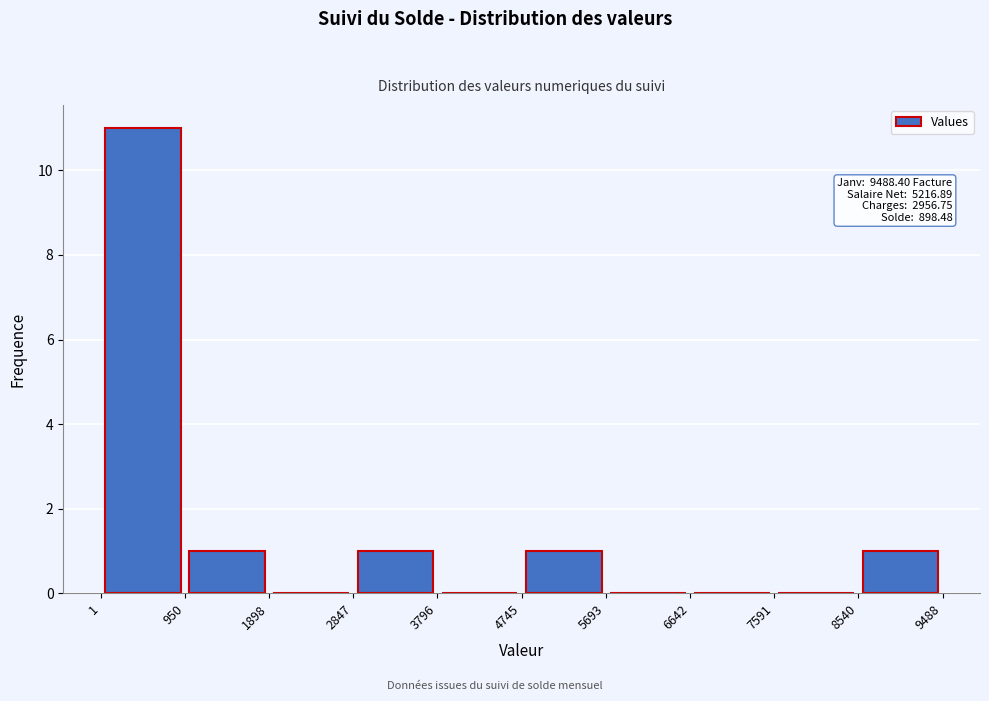

Which range on the x-axis has the tallest bar?

1 to 950